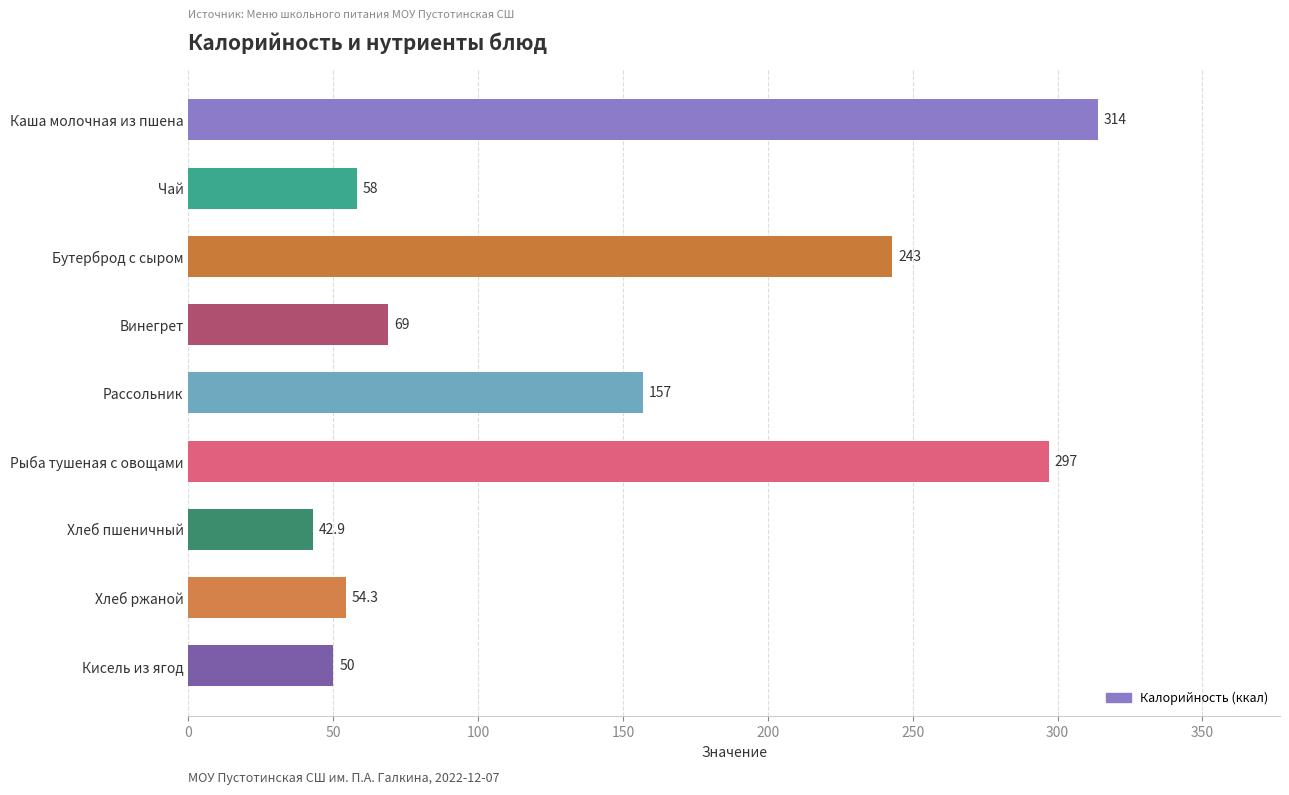

What is the approximate value at Кисель из ягод?

50.0